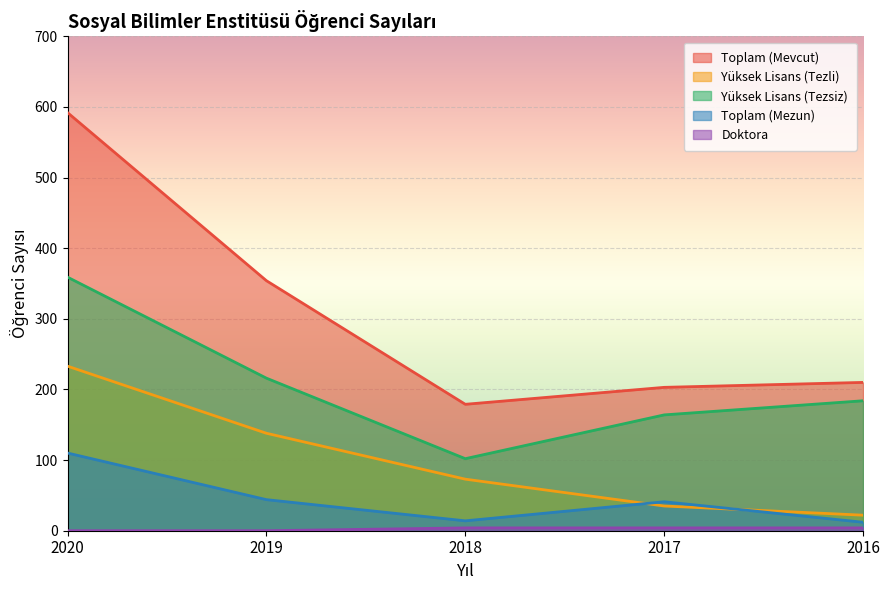

Reading right to left, transcribe all the data shown in this chart.

Toplam (Mevcut): 210	203	179	354	592
Yüksek Lisans (Tezli): 22	35	73	138	233
Yüksek Lisans (Tezsiz): 184	164	102	216	359
Toplam (Mezun): 12	41	14	44	110
Doktora: 4	4	4	0	0